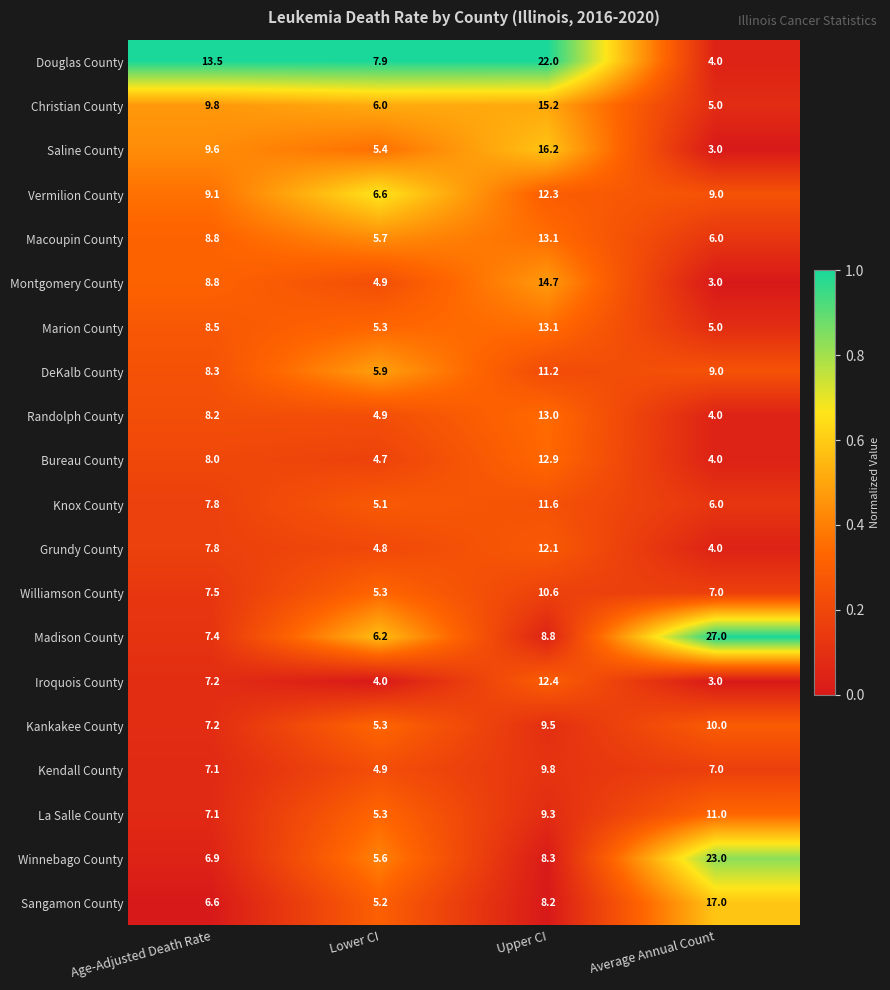

List the labels in order of Marion County value, smallest first.

Average Annual Count, Lower CI, Age-Adjusted Death Rate, Upper CI